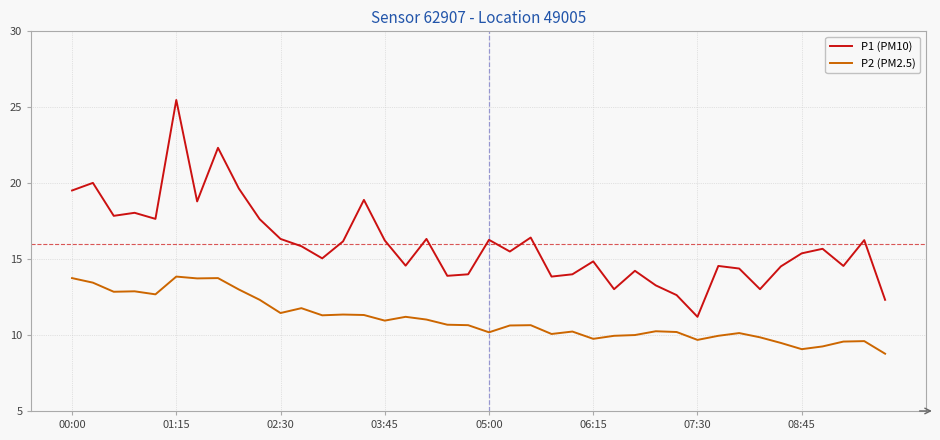

True or false: P2 (PM2.5) and P1 (PM10) intersect in this chart.

False